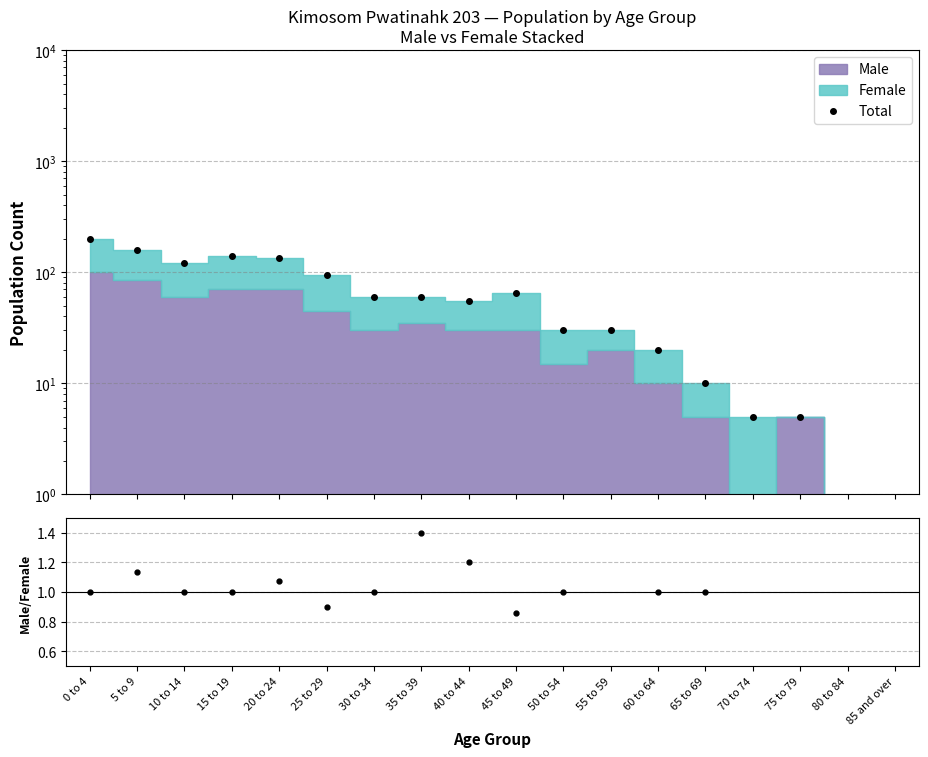

The Male/Female ratio series shows 0.6 at 40 to 44. True or false?

False